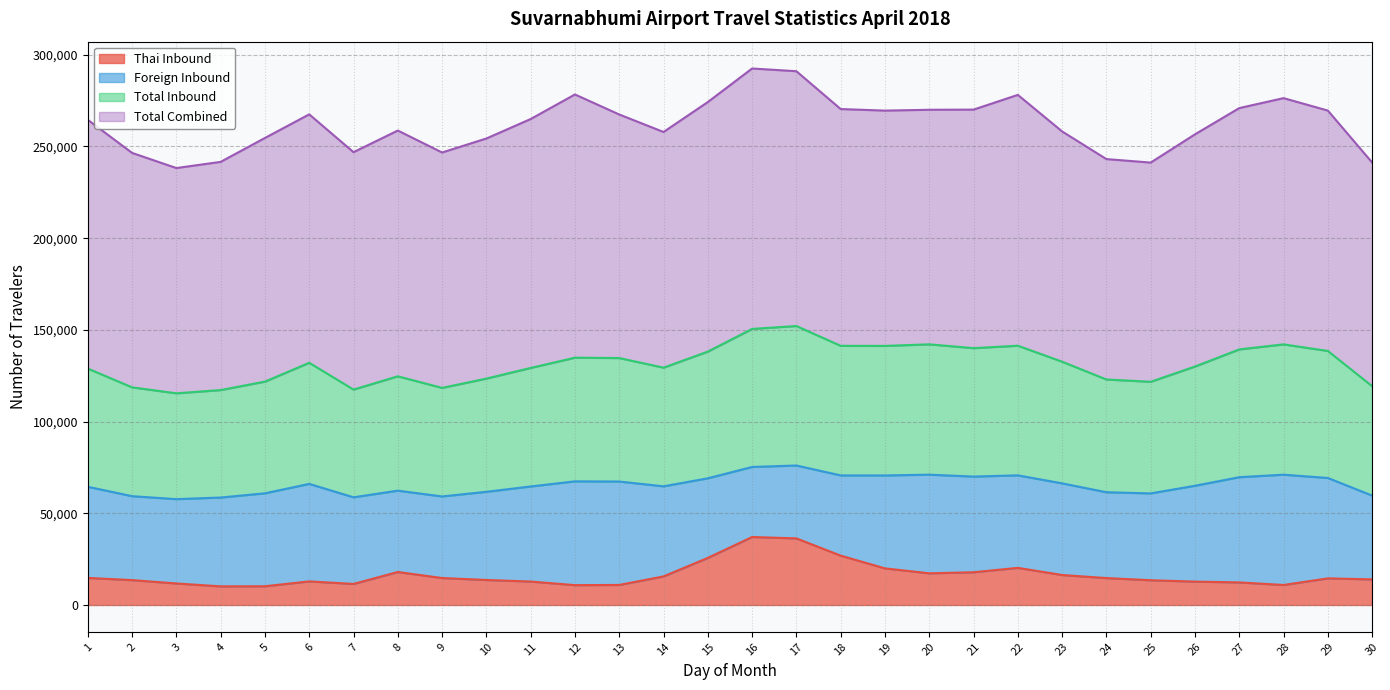

True or false: Total Inbound and Thai Inbound cross at least once.

False